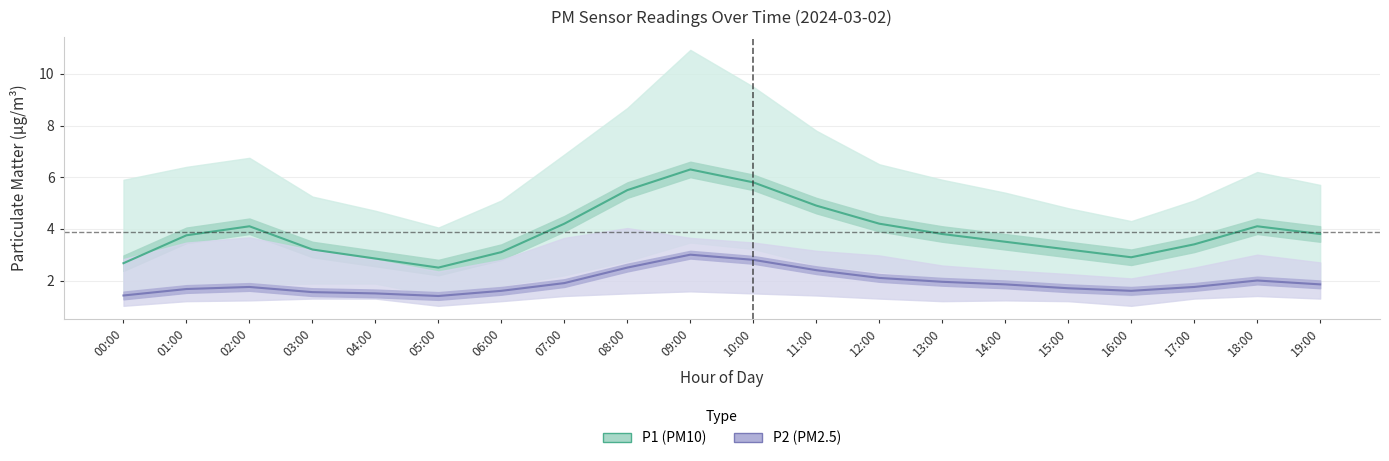

Which series has the largest total across all categories?

P1 (PM10)